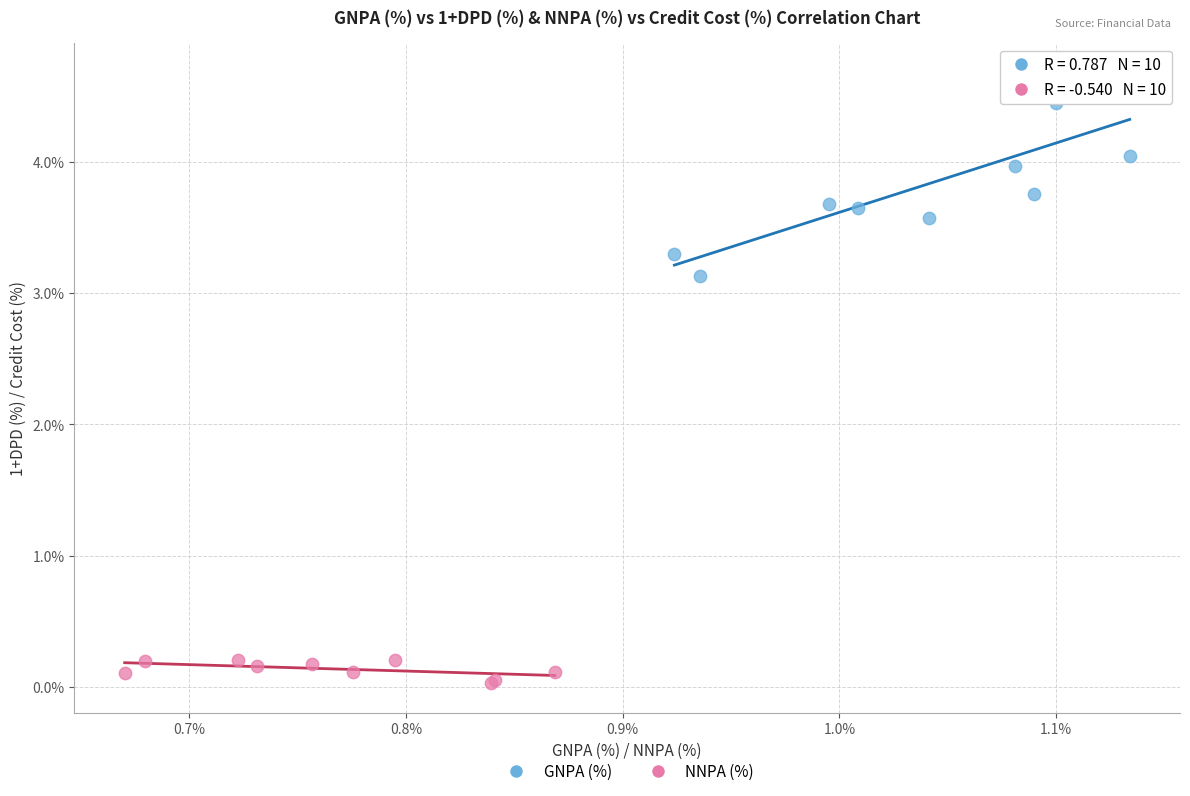

Which series has the widest spread of Y values?

GNPA (%)